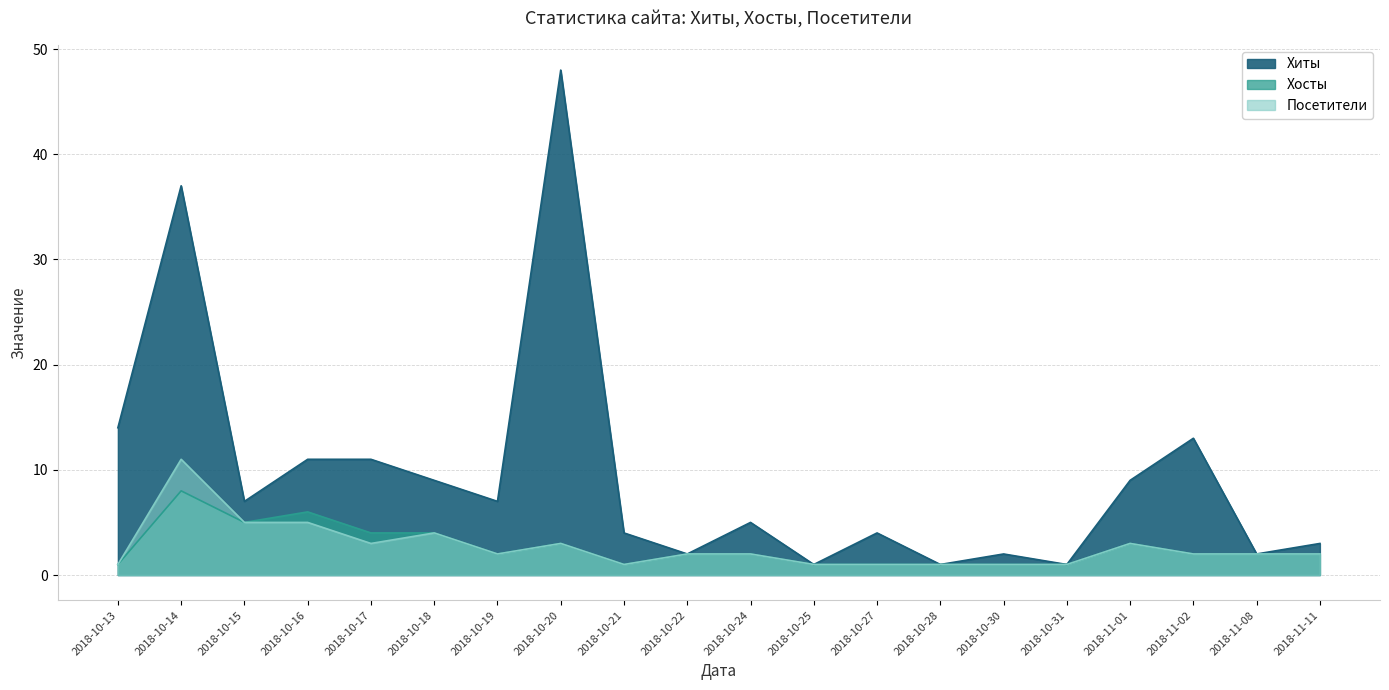

Reading right to left, list all the values displayed in this chart.

Хиты: 2018-11-11=3	2018-11-08=2	2018-11-02=13	2018-11-01=9	2018-10-31=1	2018-10-30=2	2018-10-28=1	2018-10-27=4	2018-10-25=1	2018-10-24=5	2018-10-22=2	2018-10-21=4	2018-10-20=48	2018-10-19=7	2018-10-18=9	2018-10-17=11	2018-10-16=11	2018-10-15=7	2018-10-14=37	2018-10-13=14
Хосты: 2018-11-11=2	2018-11-08=2	2018-11-02=2	2018-11-01=3	2018-10-31=1	2018-10-30=1	2018-10-28=1	2018-10-27=1	2018-10-25=1	2018-10-24=2	2018-10-22=2	2018-10-21=1	2018-10-20=3	2018-10-19=2	2018-10-18=4	2018-10-17=4	2018-10-16=6	2018-10-15=5	2018-10-14=8	2018-10-13=1
Посетители: 2018-11-11=2	2018-11-08=2	2018-11-02=2	2018-11-01=3	2018-10-31=1	2018-10-30=1	2018-10-28=1	2018-10-27=1	2018-10-25=1	2018-10-24=2	2018-10-22=2	2018-10-21=1	2018-10-20=3	2018-10-19=2	2018-10-18=4	2018-10-17=3	2018-10-16=5	2018-10-15=5	2018-10-14=11	2018-10-13=1